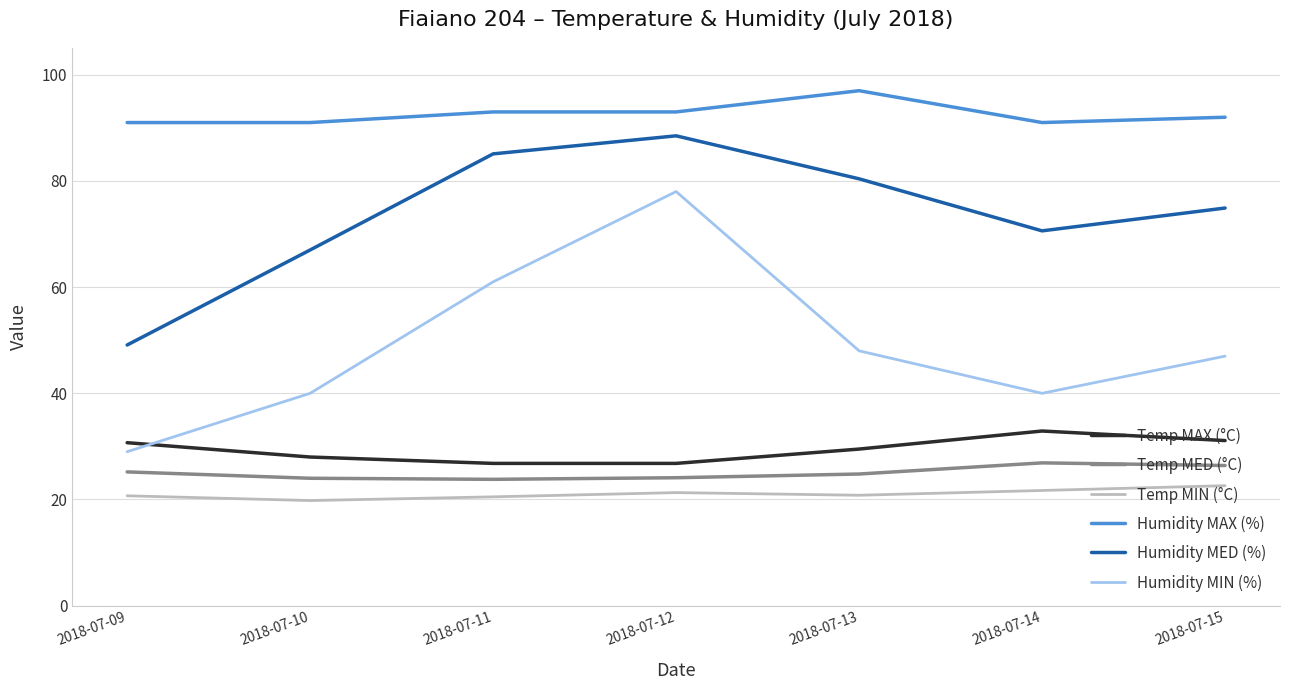

At how many categories does at least one series exceed 41?

7